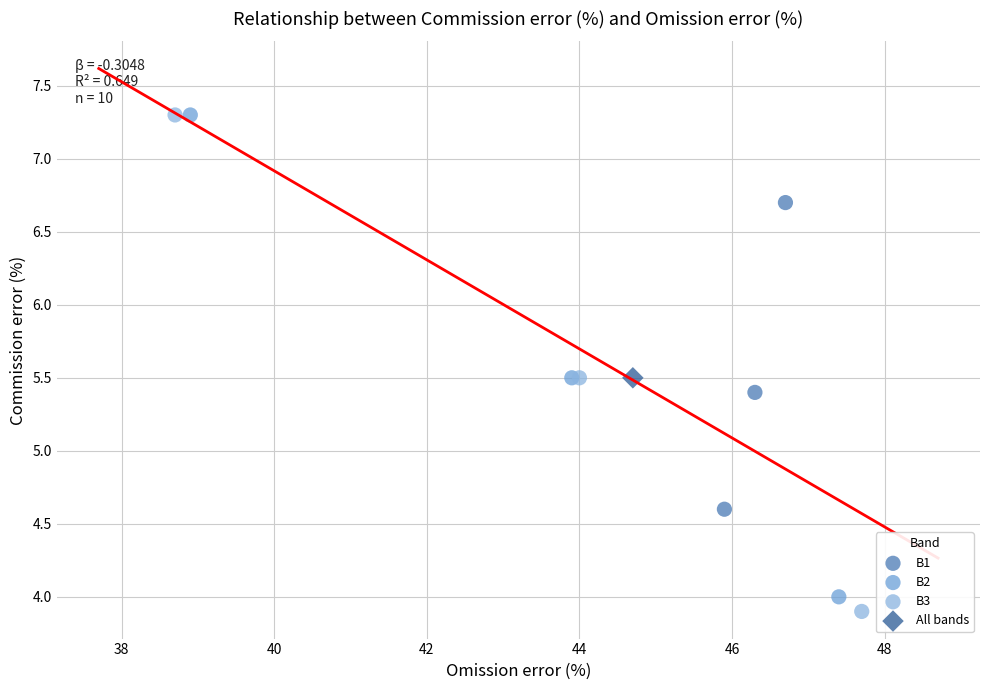

Which series contains the lowest Y value?

B3